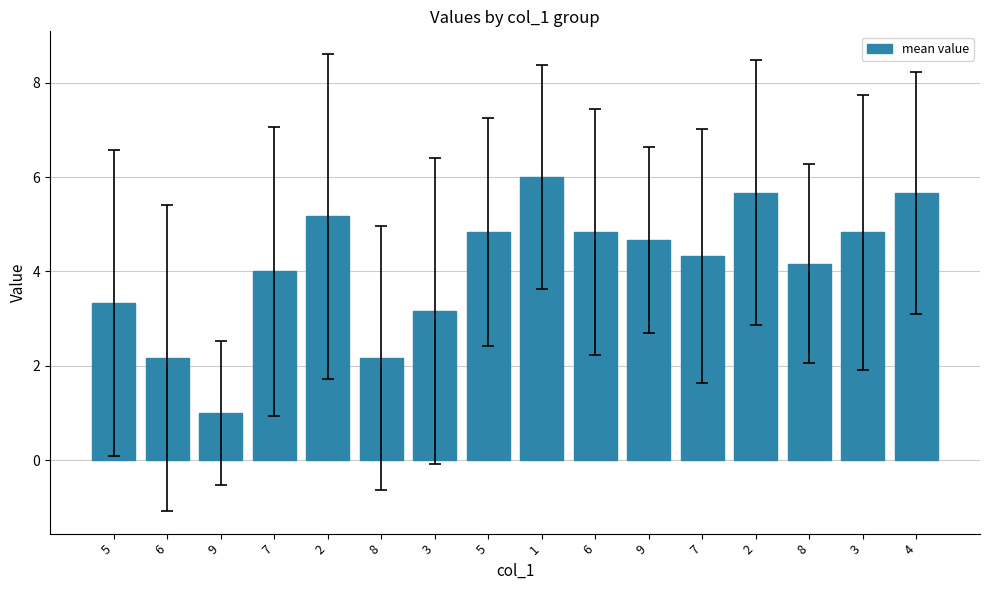

Between 9 and 7, which is larger?

9